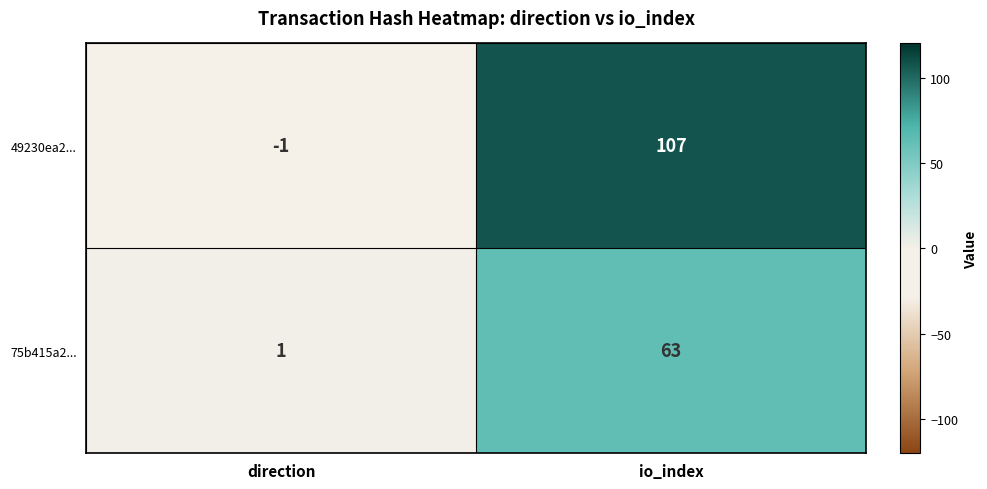

Which series has the widest spread of values?

49230ea2...